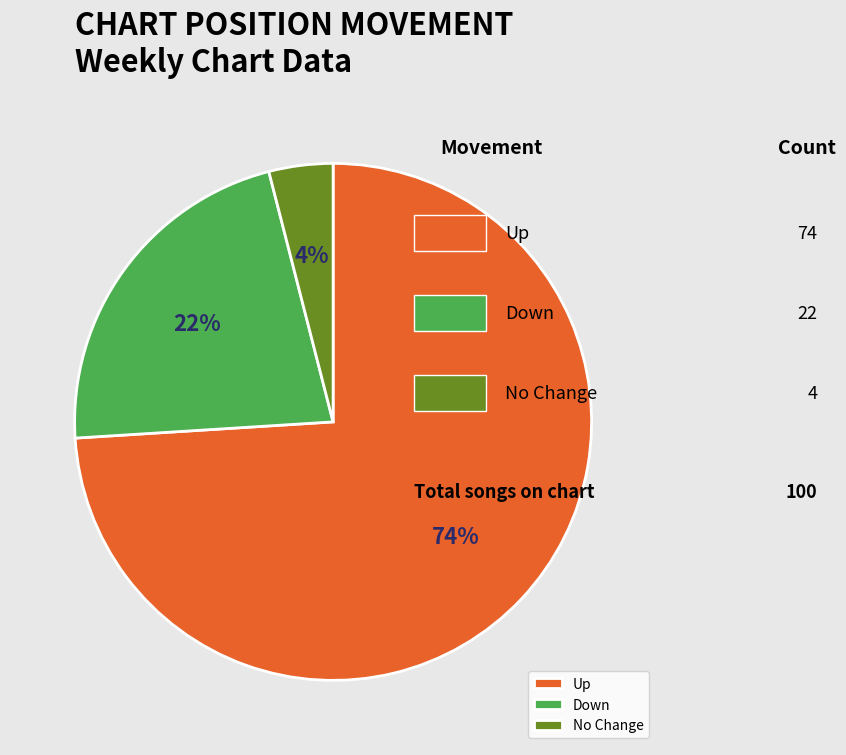

True or false: Up accounts for 74% of the total.

True